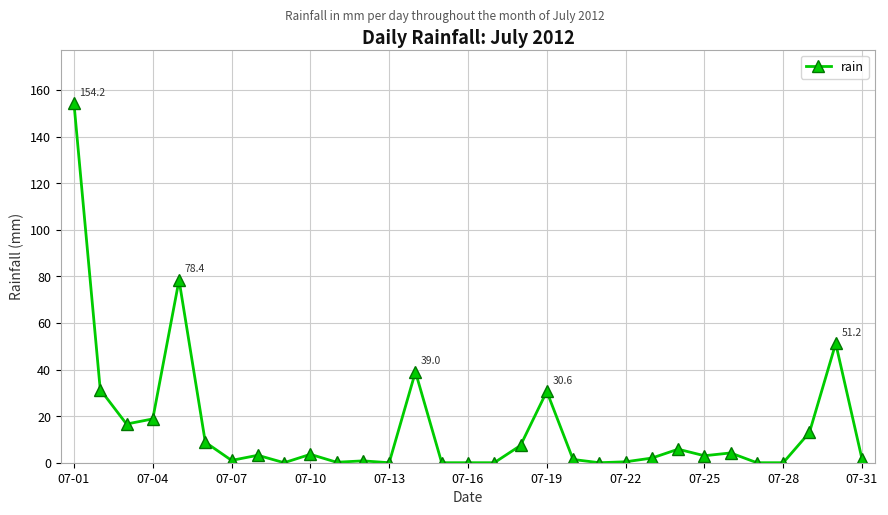

What is the difference between the second highest and minimum values?

78.4